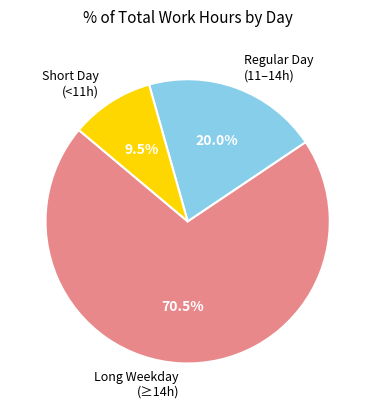

Does any single category account for the majority?

Yes